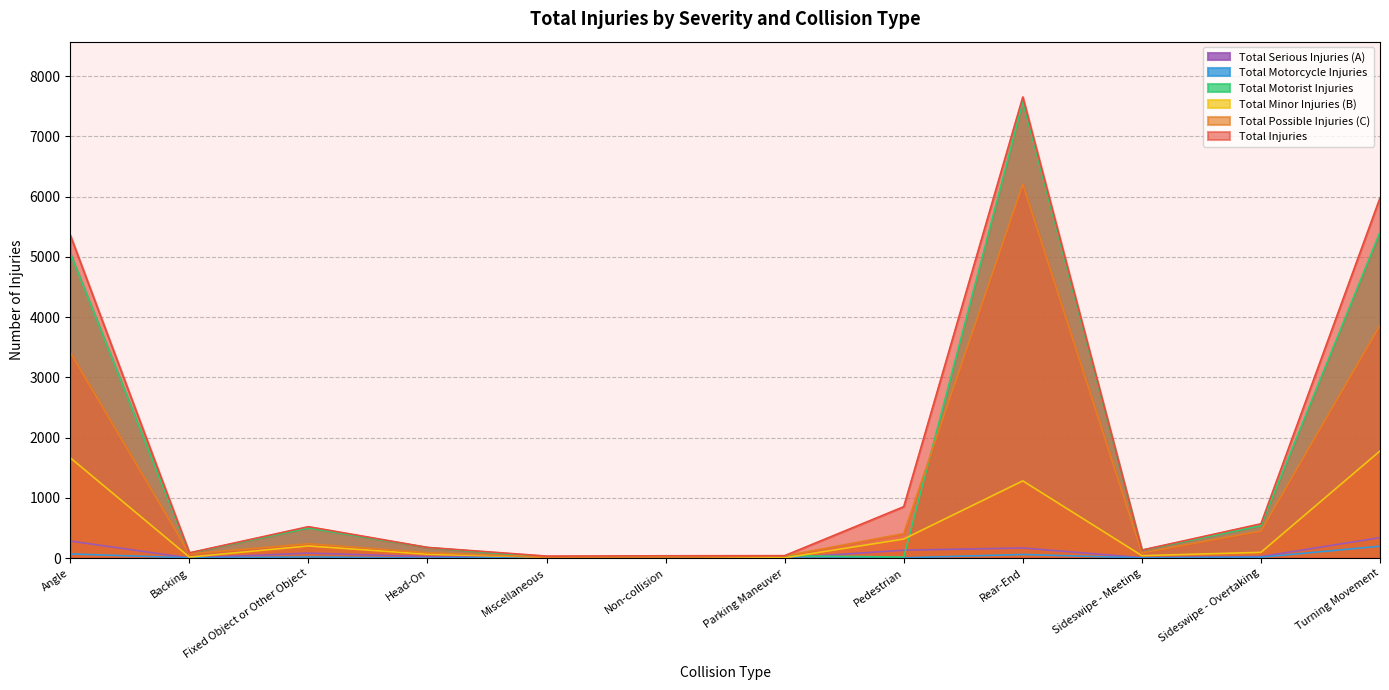

Which series has the largest range (max minus min)?

Total Injuries